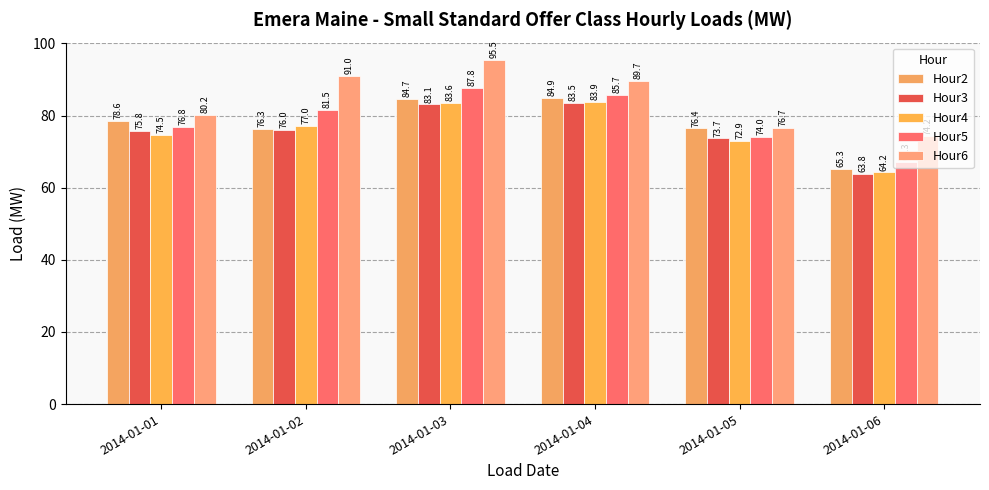

What is the value of the Hour3 bar at the 4th from the left?

83.5